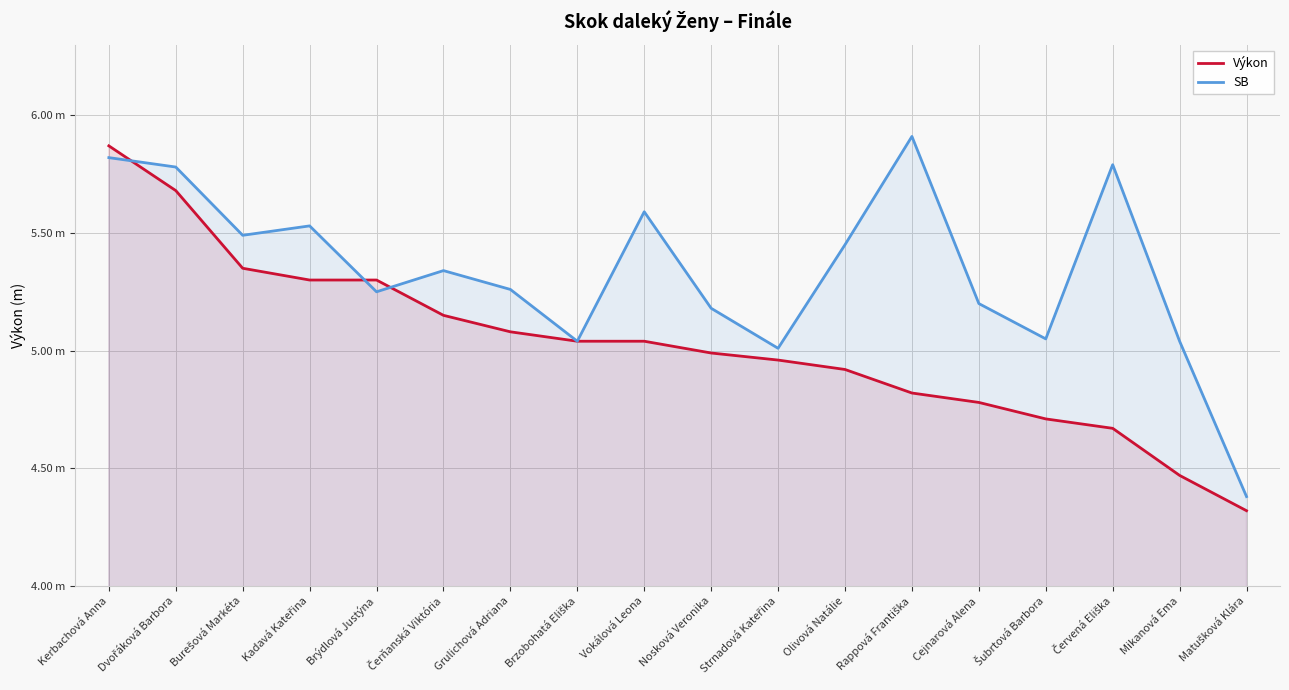

At which category is the sum across all series the highest?

Kerbachová Anna